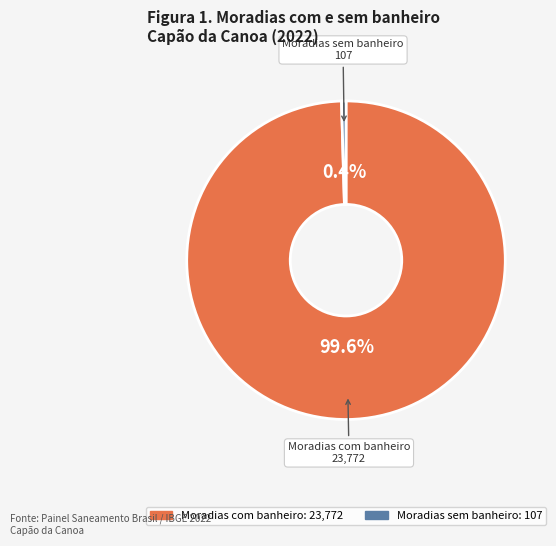

Which slice is the smallest?

Moradias sem banheiro